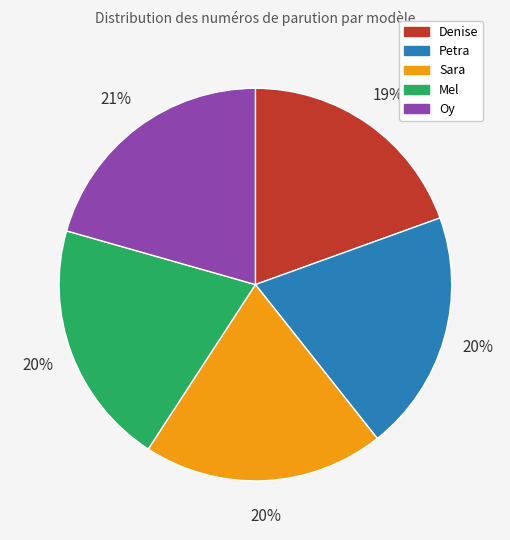

To the nearest percent, what is the combined percentage of Mel and Oy?

41%